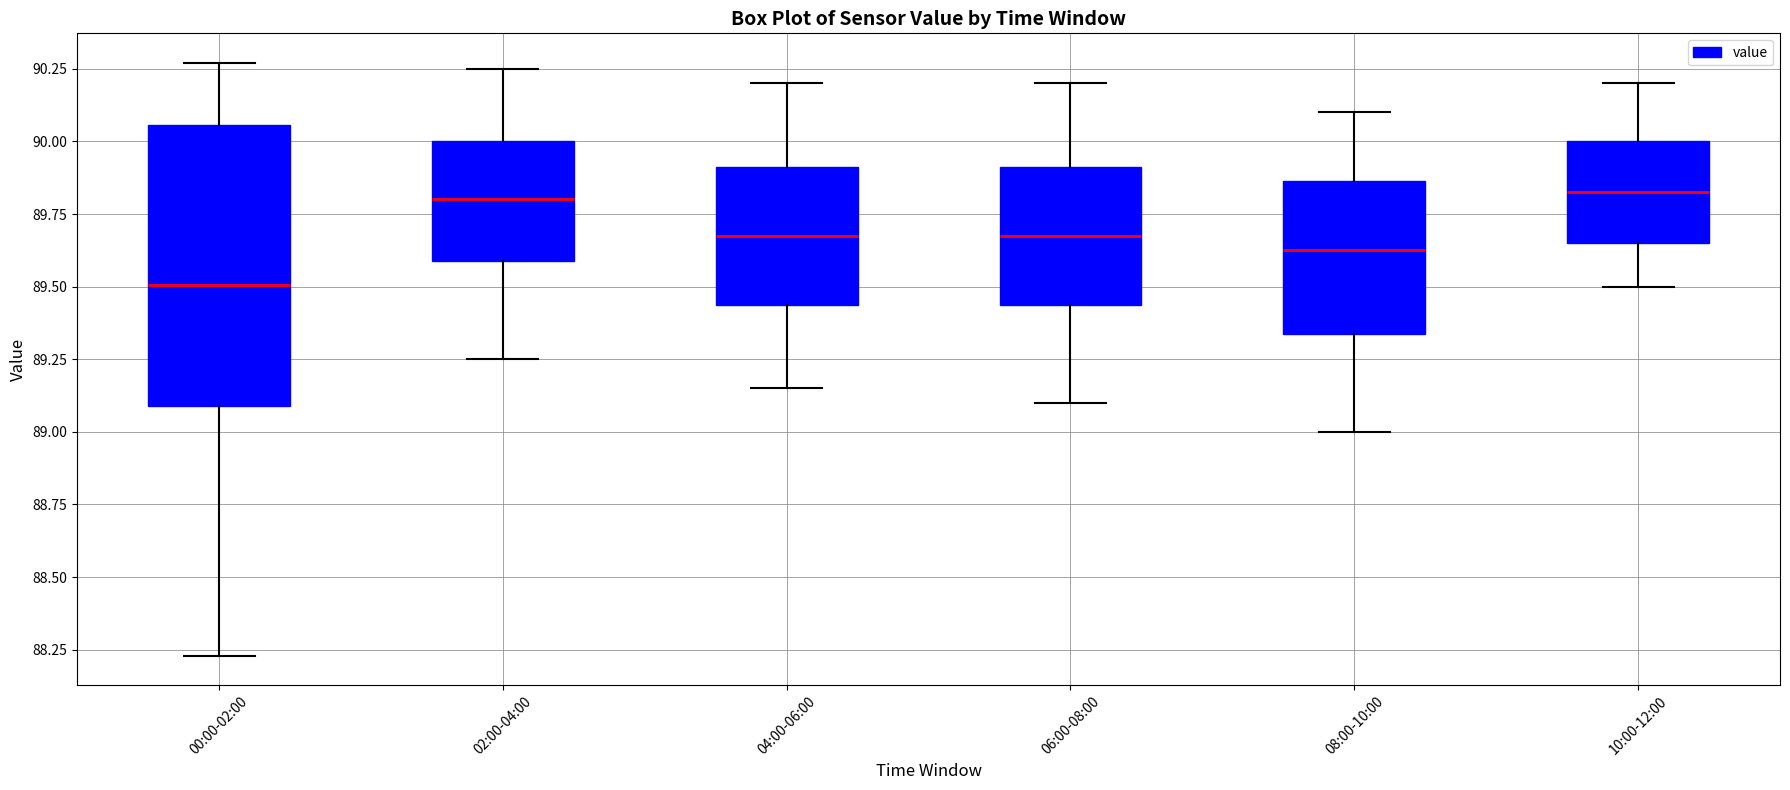

Reading left to right, read every box against the y-axis: the position of its median line, the range the box covers, and the ends of its whiskers. The values are not printed on the chart, so give them approximately, as read against the axis.

00:00-02:00: median 89.50, box 89.10 to 90.05, whiskers 88.25 to 90.25
02:00-04:00: median 89.80, box 89.60 to 90.00, whiskers 89.25 to 90.25
04:00-06:00: median 89.70, box 89.45 to 89.90, whiskers 89.15 to 90.20
06:00-08:00: median 89.70, box 89.45 to 89.90, whiskers 89.10 to 90.20
08:00-10:00: median 89.65, box 89.35 to 89.85, whiskers 89.00 to 90.10
10:00-12:00: median 89.85, box 89.65 to 90.00, whiskers 89.50 to 90.20